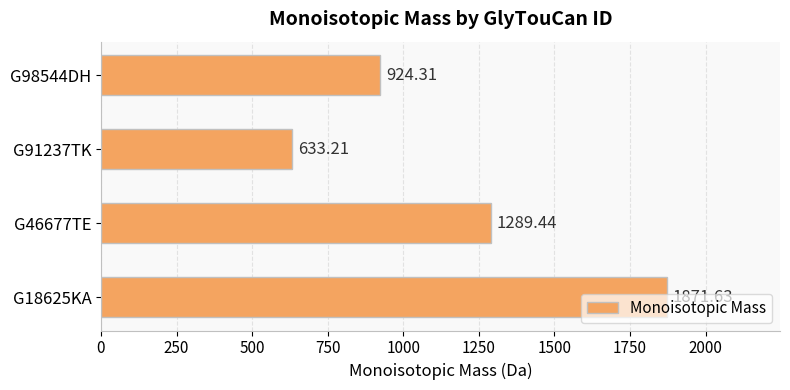

Does the chart contain any negative values?

No